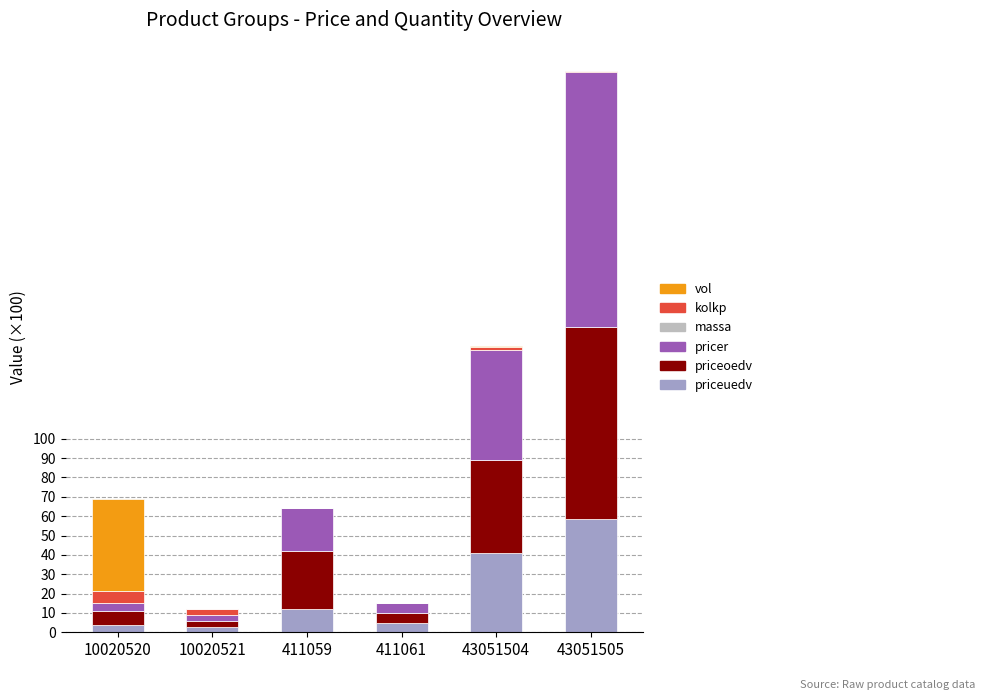

What is the sum of all priceuedv values?

123.6